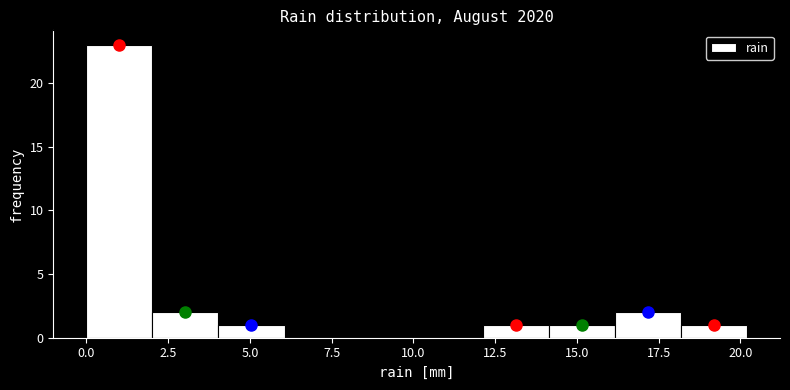

Reading left to right, list every bar in this chart as the range it spans on the x-axis followed by its height. Neither the bar edges nor the heights are printed on the chart, so give them approximately, as read against the axes.

0 to 2: 23
2 to 4: 2
4 to 6: 1
6 to 8: 0
8 to 10: 0
10 to 12: 0
12 to 14: 1
14 to 16: 1
16 to 18: 2
18 to 20: 1